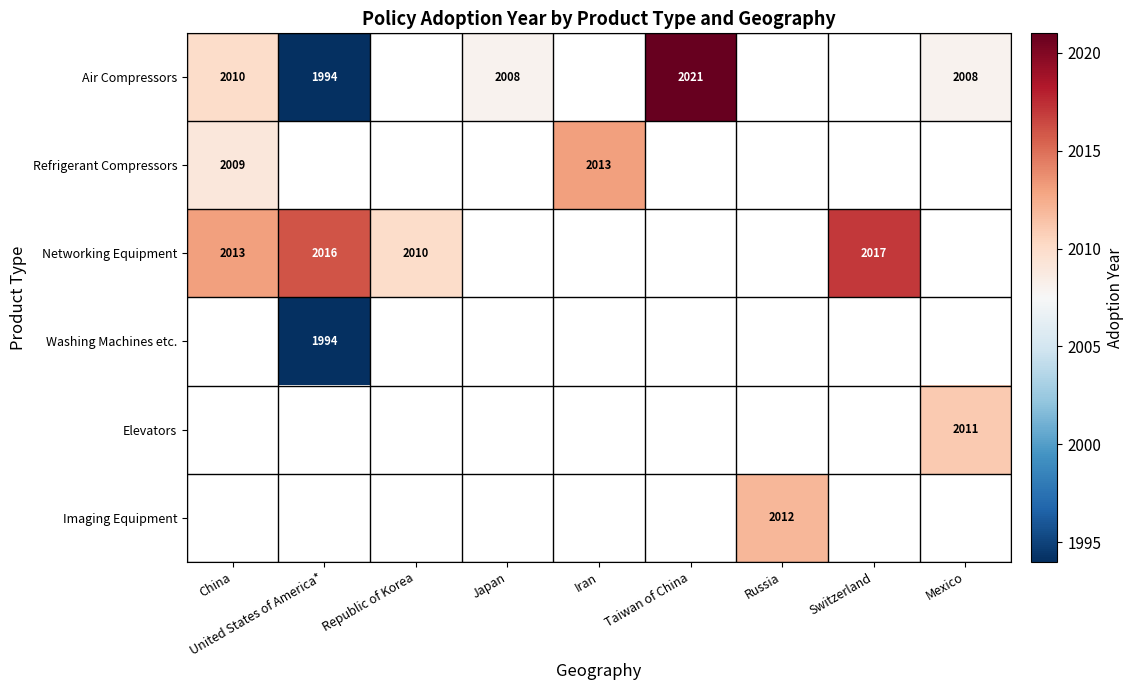

List the labels in order of Elevators value, largest first.

China, United States of America*, Republic of Korea, Japan, Iran, Taiwan of China, Russia, Switzerland, Mexico